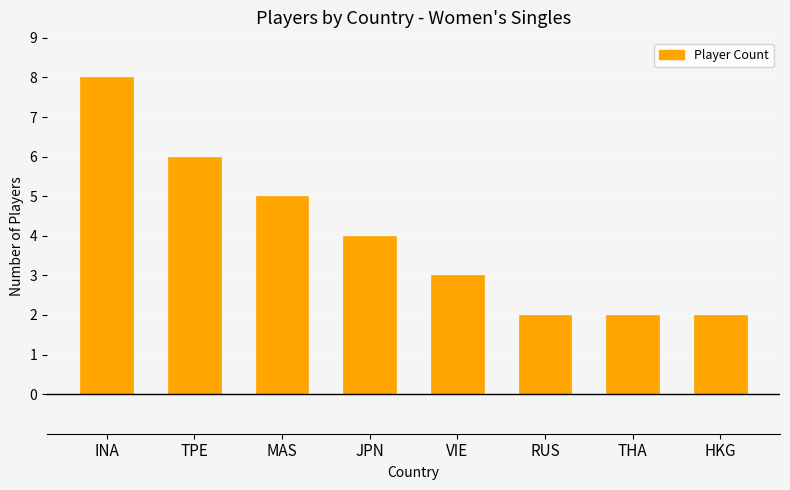

Does the chart contain stacked bars?

No